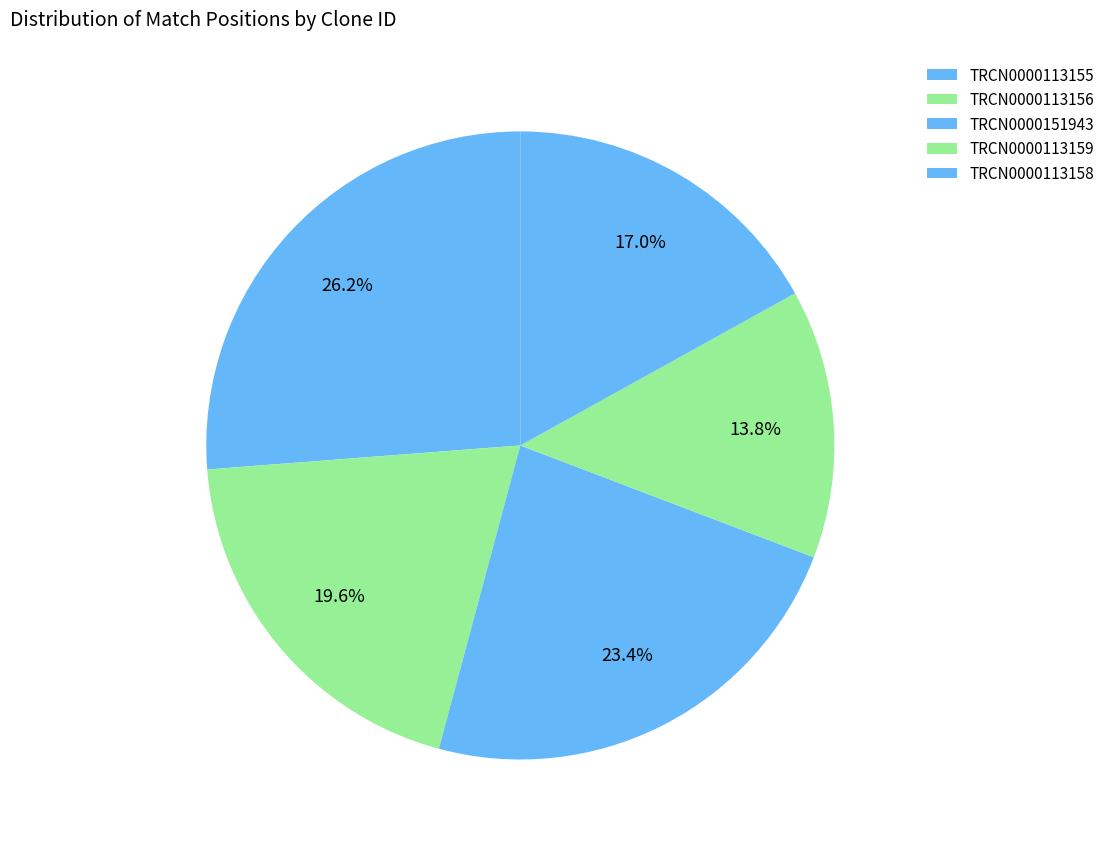

To the nearest percent, what is the difference between the largest and smallest slice percentages?

12%